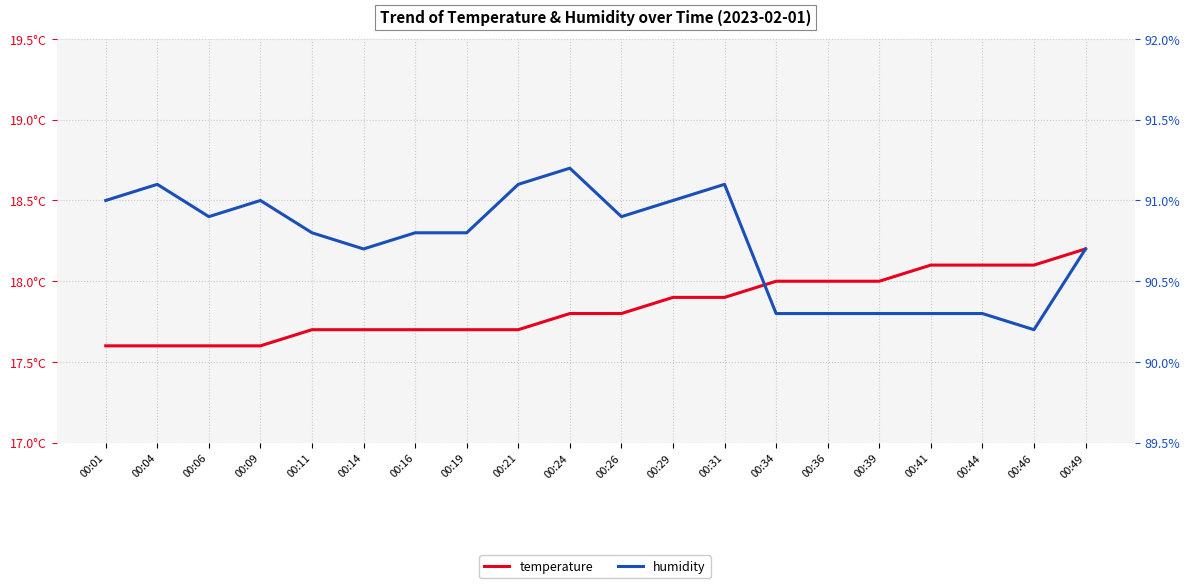

Reading left to right, what are all the values shown in this chart?

temperature: 17.6	17.6	17.6	17.6	17.7	17.7	17.7	17.7	17.7	17.8	17.8	17.9	17.9	18.0	18.0	18.0	18.1	18.1	18.1	18.2
humidity: 91.0	91.1	90.9	91.0	90.8	90.7	90.8	90.8	91.1	91.2	90.9	91.0	91.1	90.3	90.3	90.3	90.3	90.3	90.2	90.7